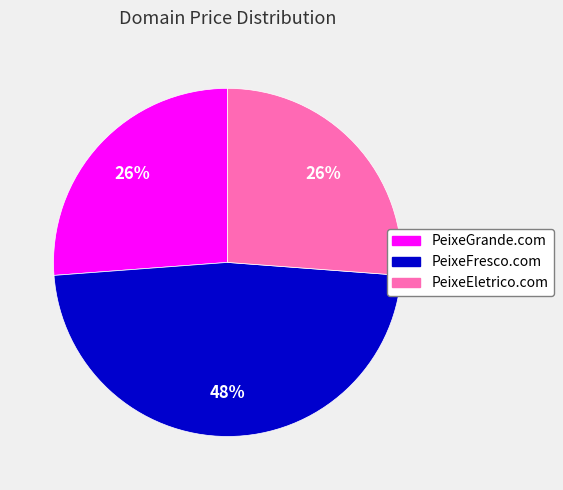

To the nearest percent, what is the combined percentage of PeixeEletrico.com and PeixeFresco.com?

74%